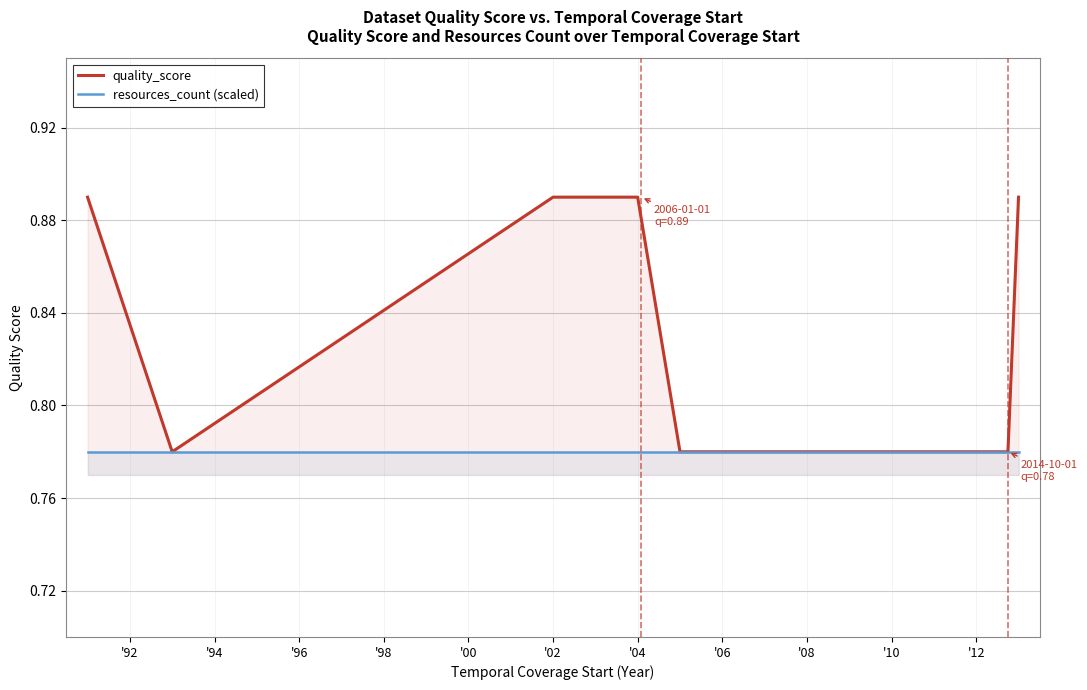

Is the value of resources_count (scaled) at '02 greater than the value of quality_score at '00?

No